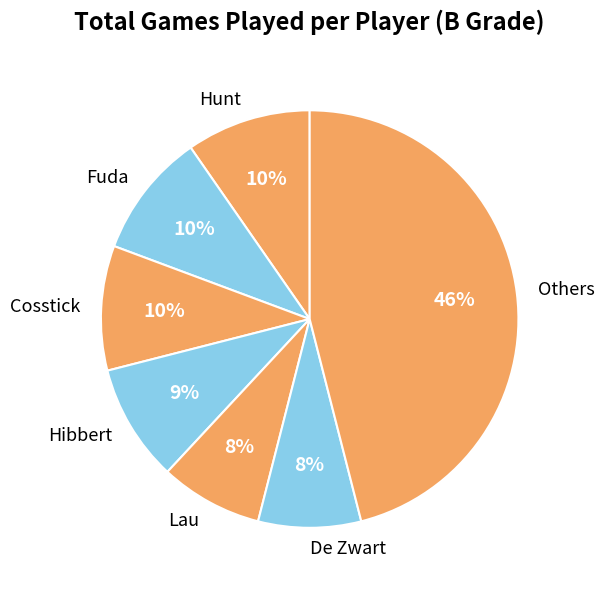

What percentage is the Others slice, to the nearest percent?

46%